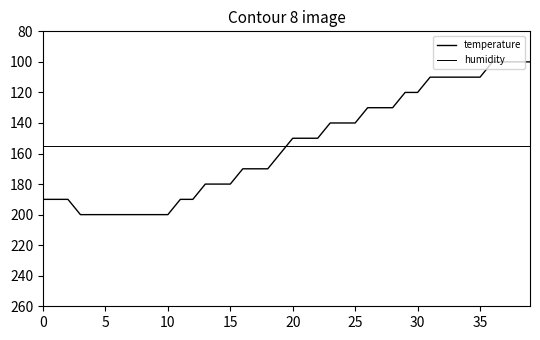

What is the value of the humidity point at the 14th from the left?

155